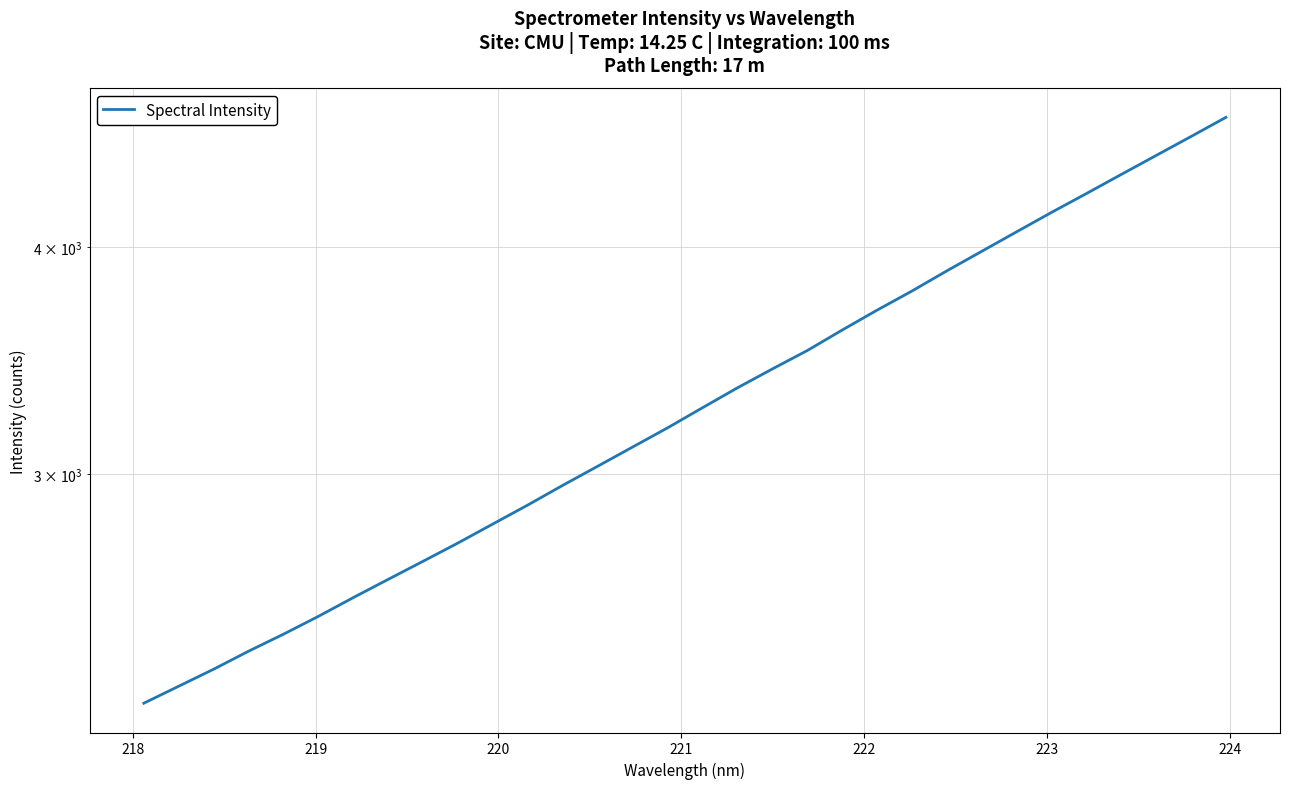

Reading left to right, extract all data points from this chart.

2245.9	2294.9	2344.8	2398.9	2451.1	2507.0	2567.3	2627.2	2688.1	2751.0	2818.1	2886.5	2959.2	3031.5	3106.0	3182.2	3264.2	3347.3	3428.1	3508.8	3600.9	3692.7	3783.1	3880.9	3977.9	4077.3	4178.6	4279.3	4384.1	4490.5	4599.5	4712.2